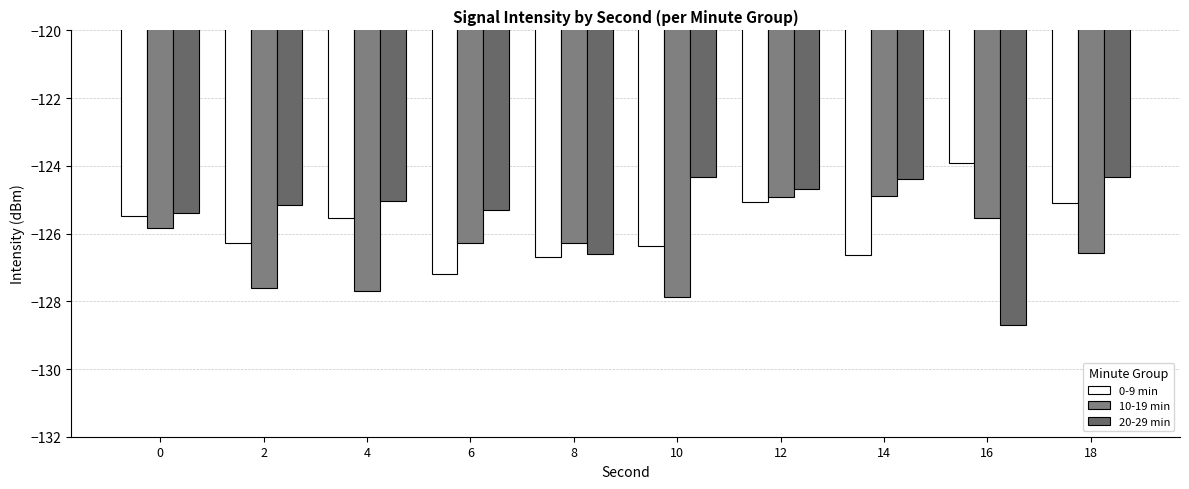

How many values in the 0-9 min series exceed -125?

1